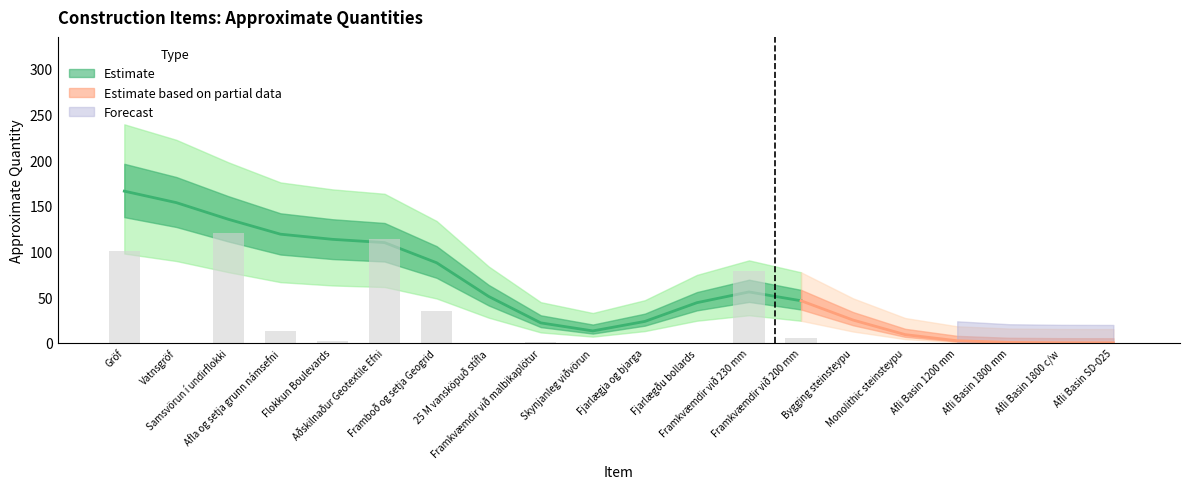

What is the sum of the values at Bygging steinsteypu and Aðskilnaður Geotextile Efni?

113.8